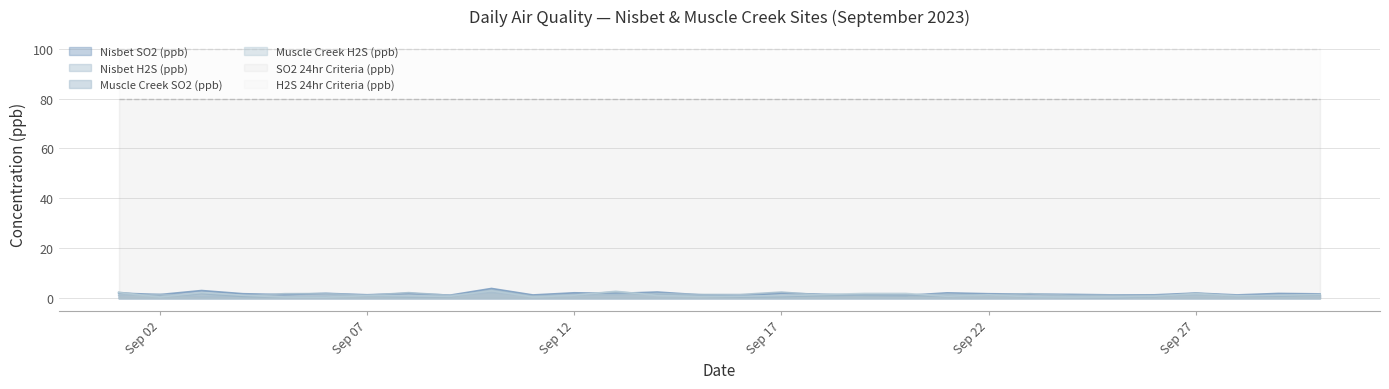

Which series has the widest spread of values?

Muscle Creek SO2 (ppb)